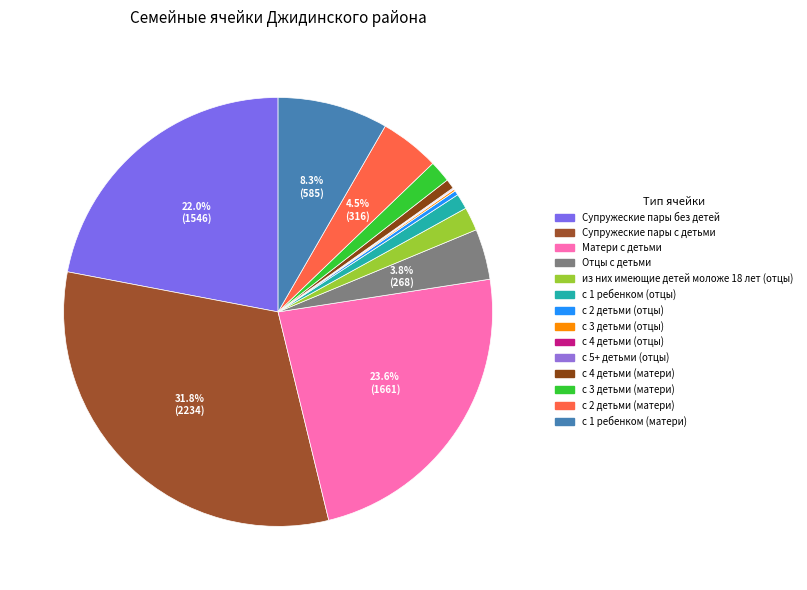

To the nearest percent, what portion does с 1 ребенком (матери) represent?

8%